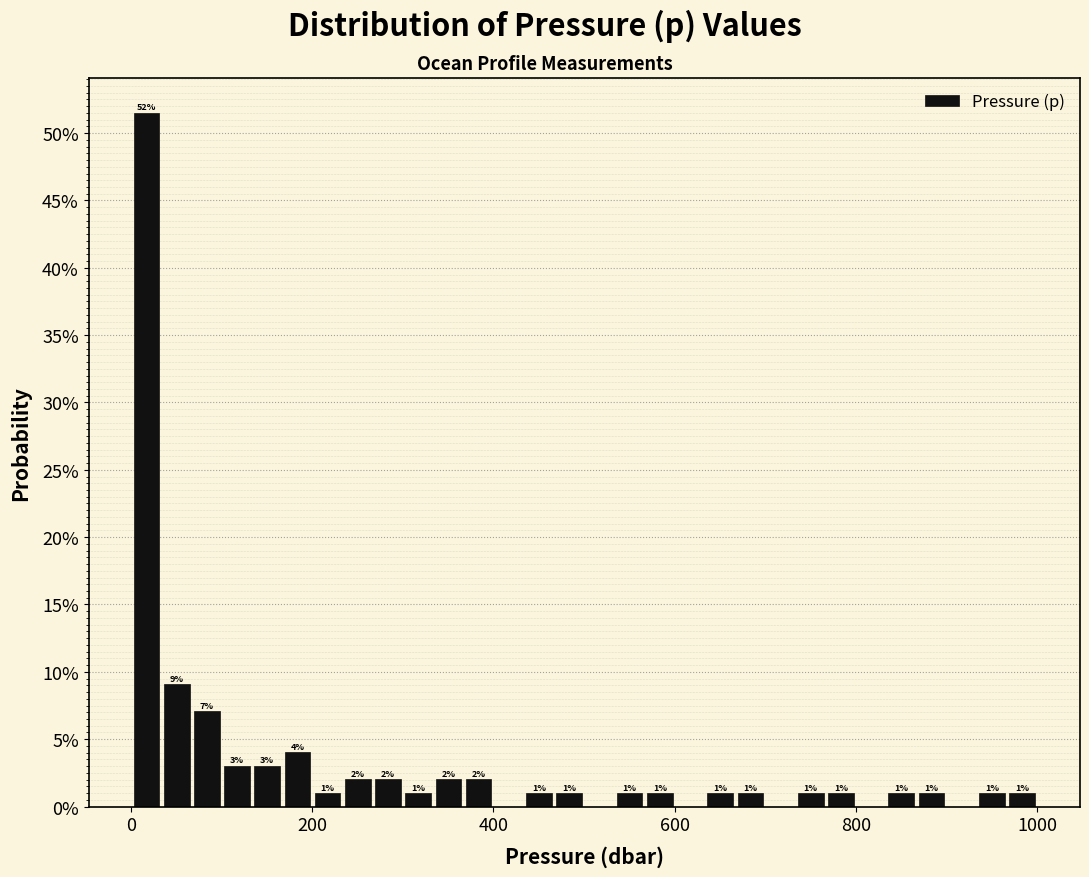

Around what value on the x-axis is the tallest bar? Give the approximate position of its centre, as read against the axis.

20